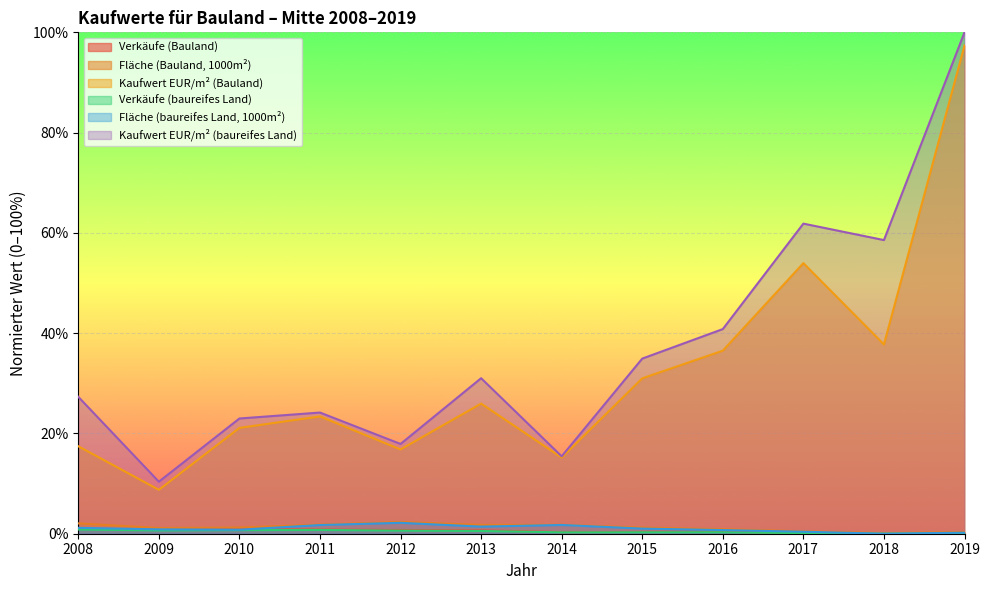

True or false: Verkäufe (baureifes Land) and Kaufwert EUR/m² (baureifes Land) cross at least once.

False